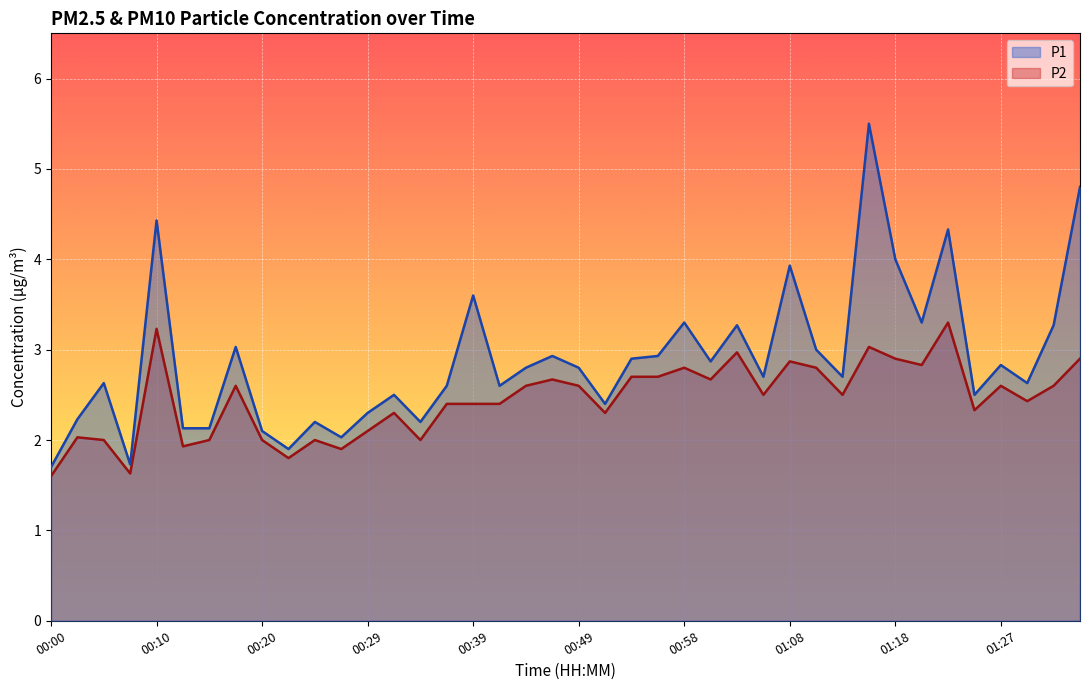

Is it true that P2 equals 1.9 at 00:12?

True